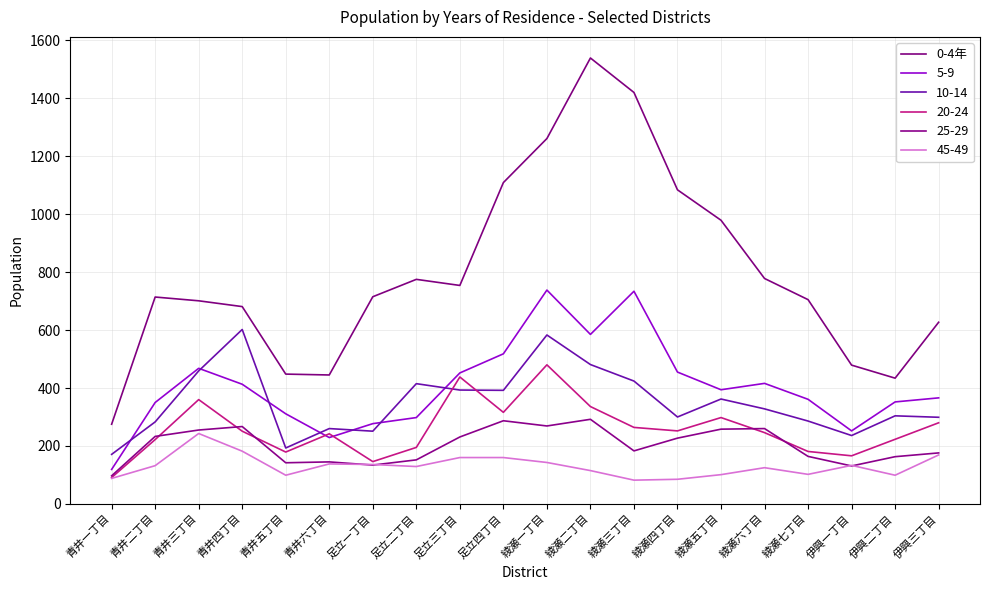

How many lines are shown in the chart?

6